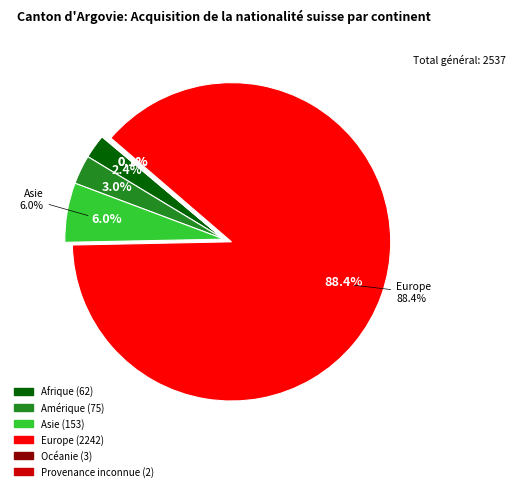

To the nearest percent, what is the difference between the Europe and Asie slice percentages?

82%